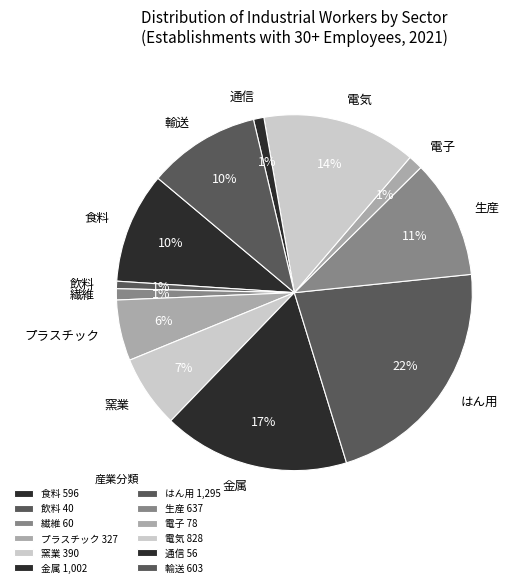

To the nearest percent, what is the combined percentage of 輸送 and 金属?

27%